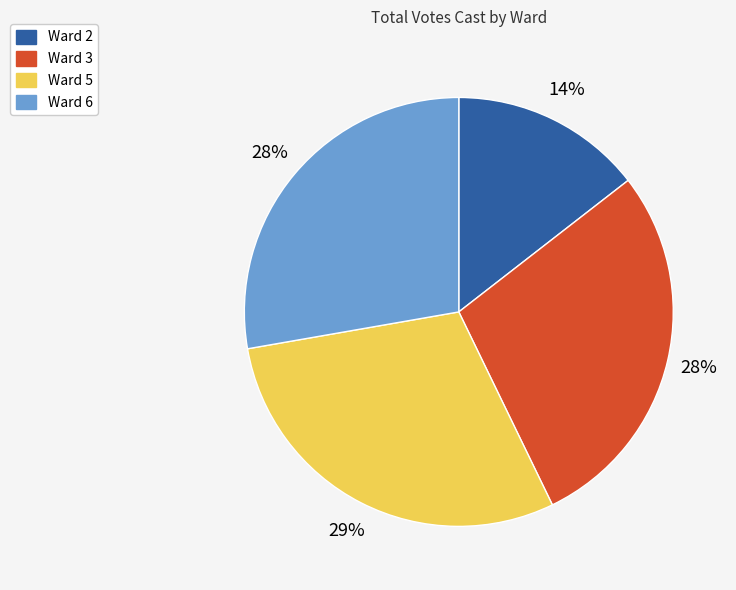

Is there a majority slice in this chart?

No